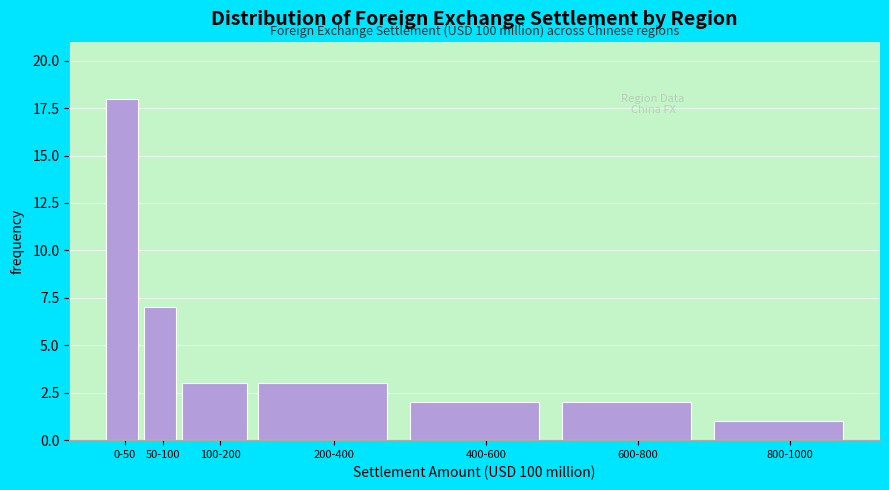

Reading right to left, what are all the values shown in this chart?

1	2	2	3	3	7	18